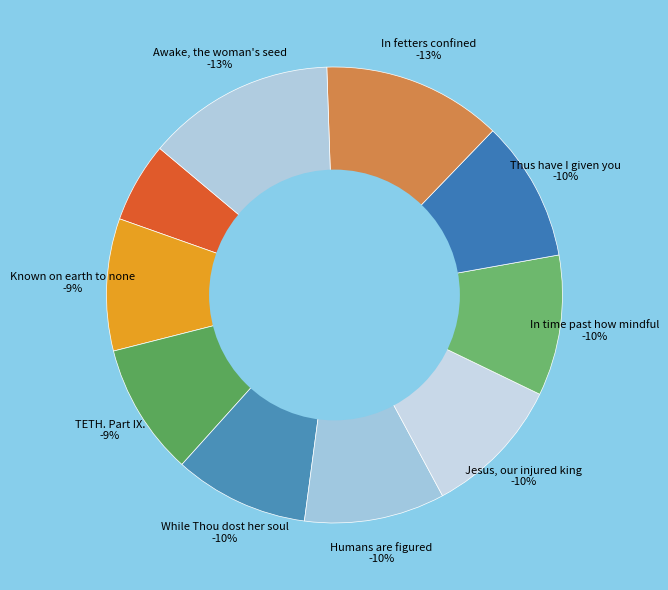

Rank the categories by value from lowest to highest.

832. When Satan Rules, Known on earth to none, TETH. Part IX., While Thou dost her soul, Humans are figured, Jesus, our injured king, In time past how mindful, Thus have I given you, In fetters confined, Awake, the woman's seed